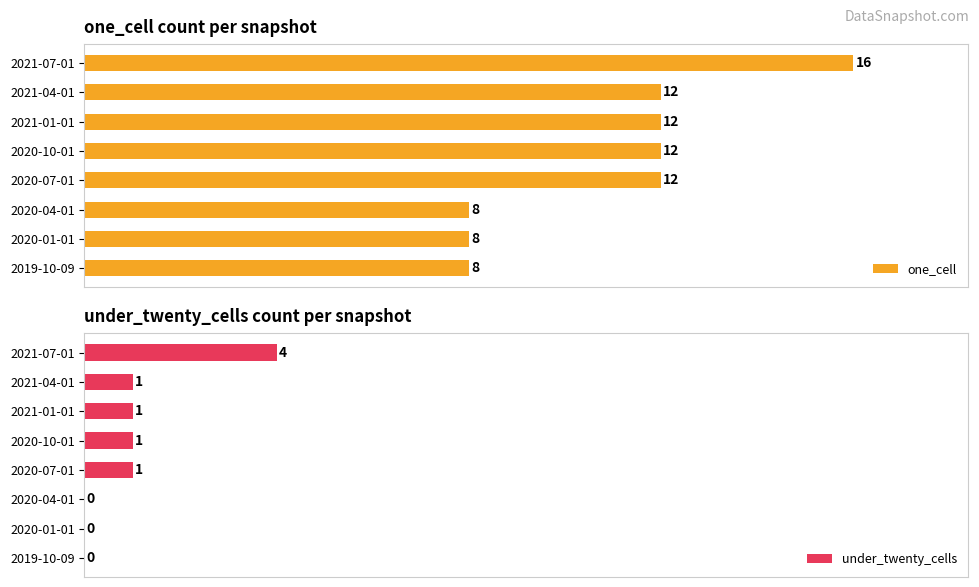

Is it true that one_cell equals 4 at 2020-07-01?

False